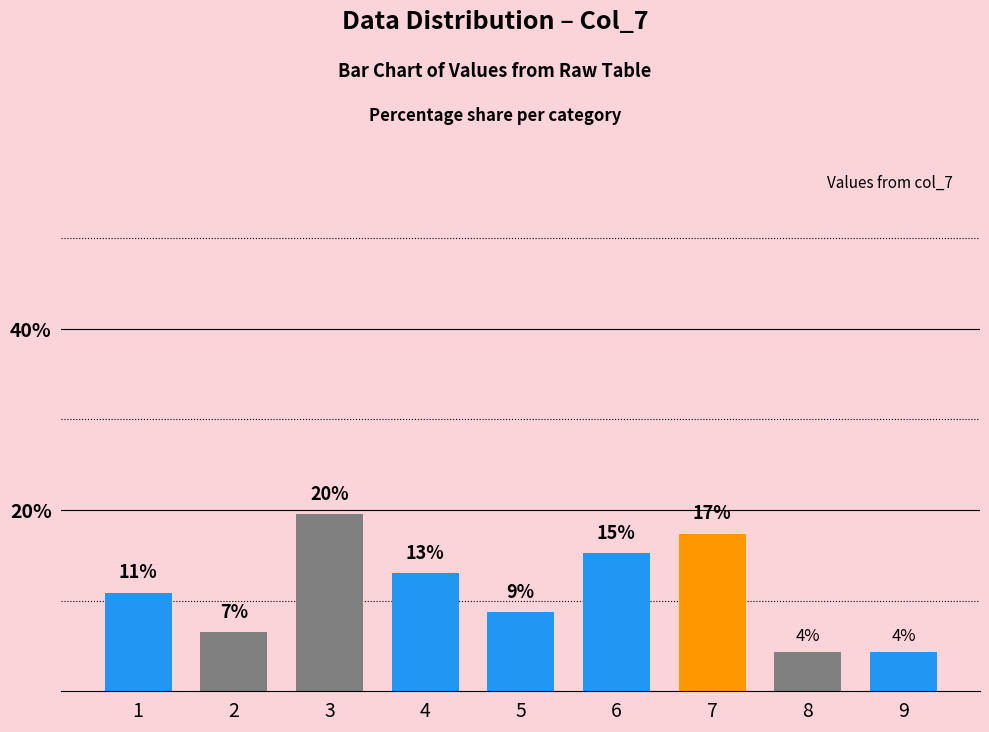

What is the smallest value displayed?

4.3